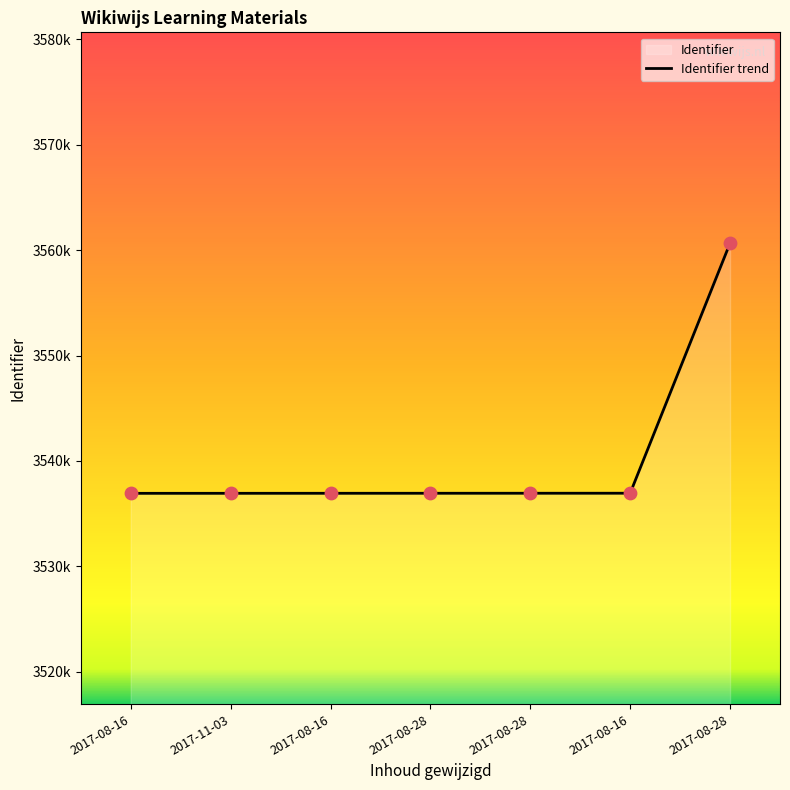

What is the change in value from 2017-08-28 to 2017-08-28?

+23729